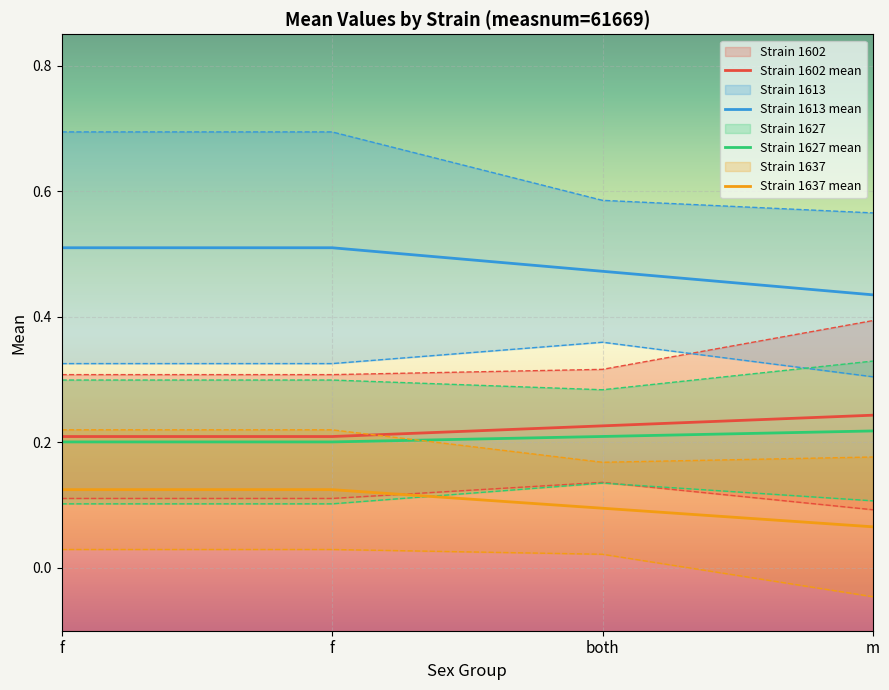

At which category is the sum across all series the highest?

f